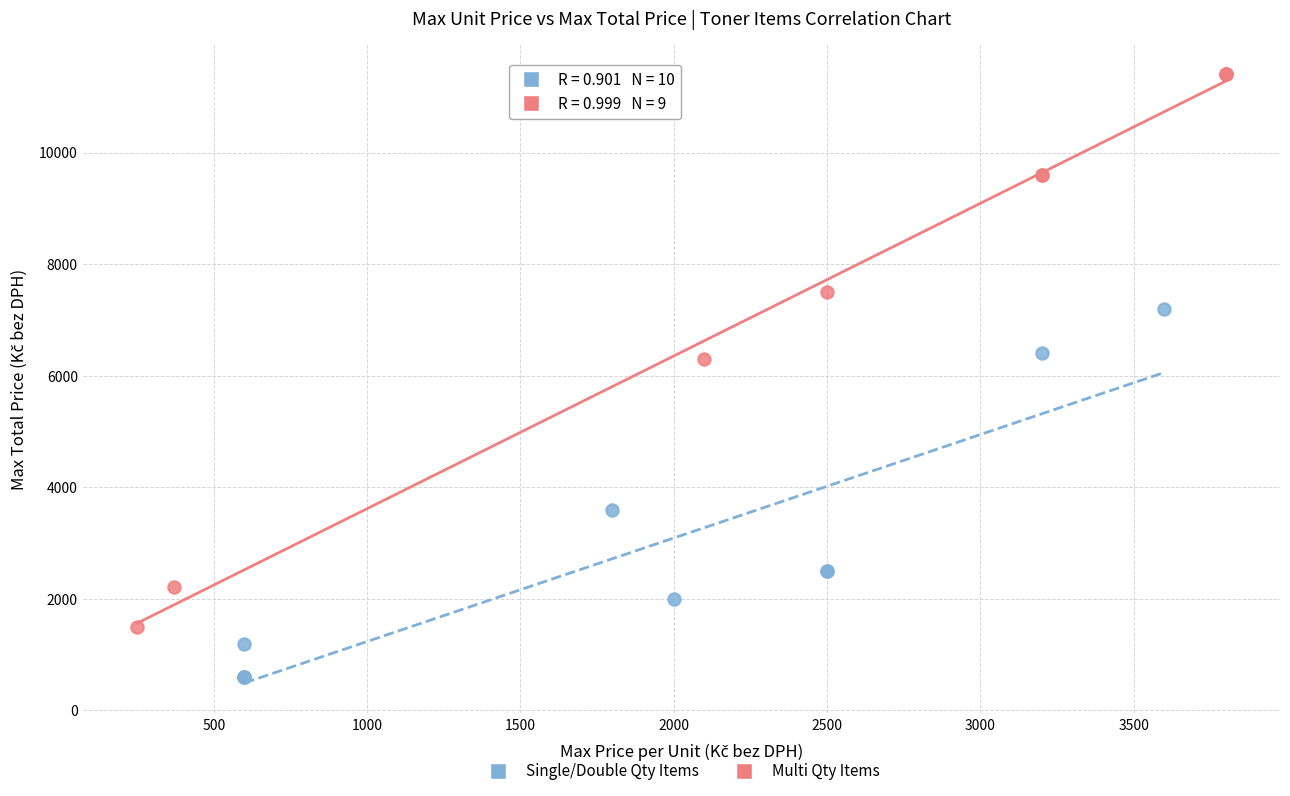

Which series has the widest spread of Y values?

Multi Qty Items